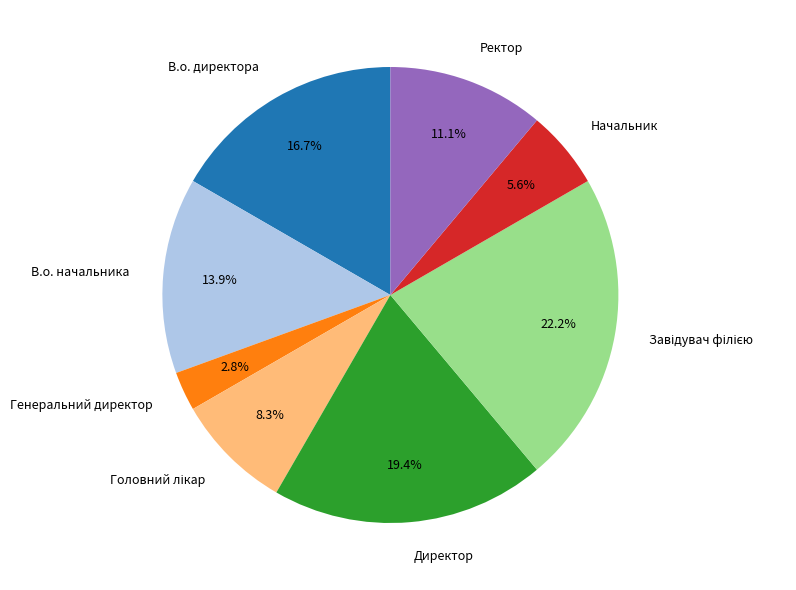

Does Директор represent more than half of the total?

No